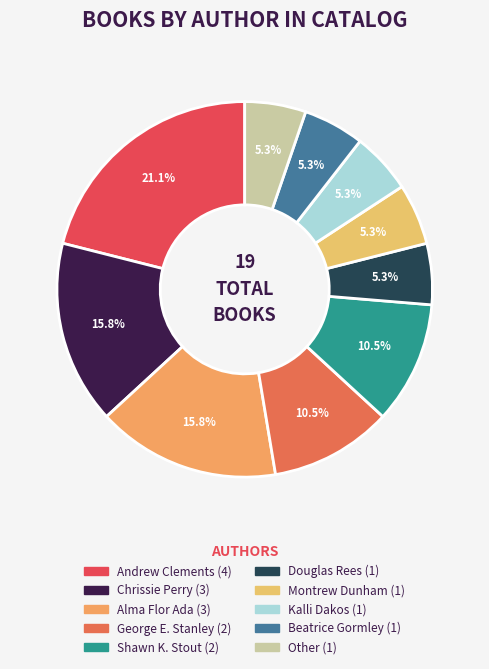

To the nearest percent, what is the average slice percentage?

10%